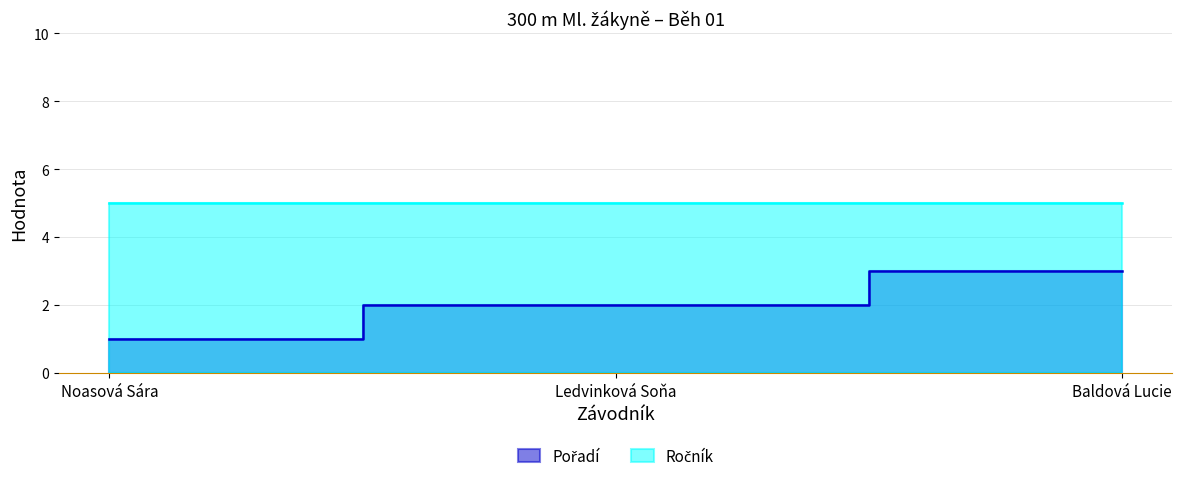

Which category has the highest value across all series?

Baldová Lucie